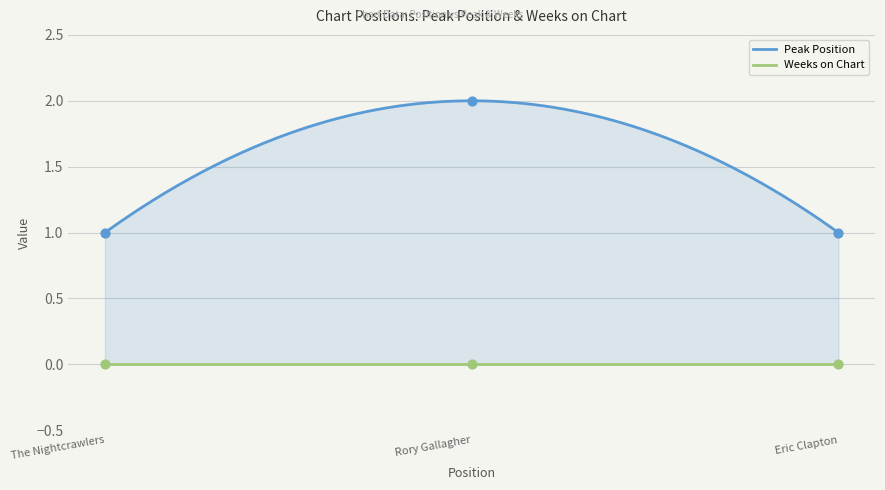

Approximately how many times larger is the value at Eric Clapton compared to Rory Gallagher?

0.5